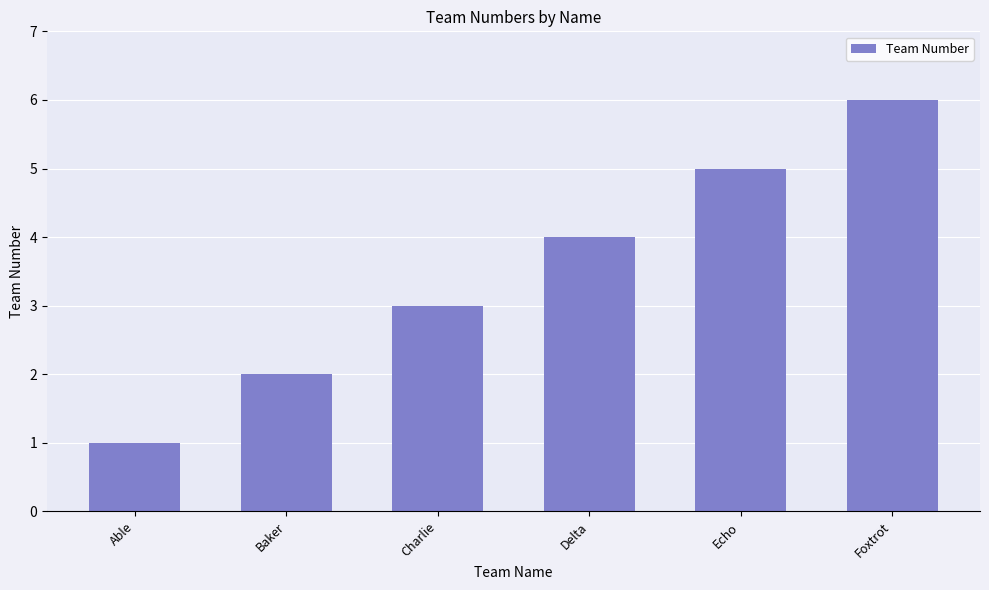

How many categories are shown in the chart?

6